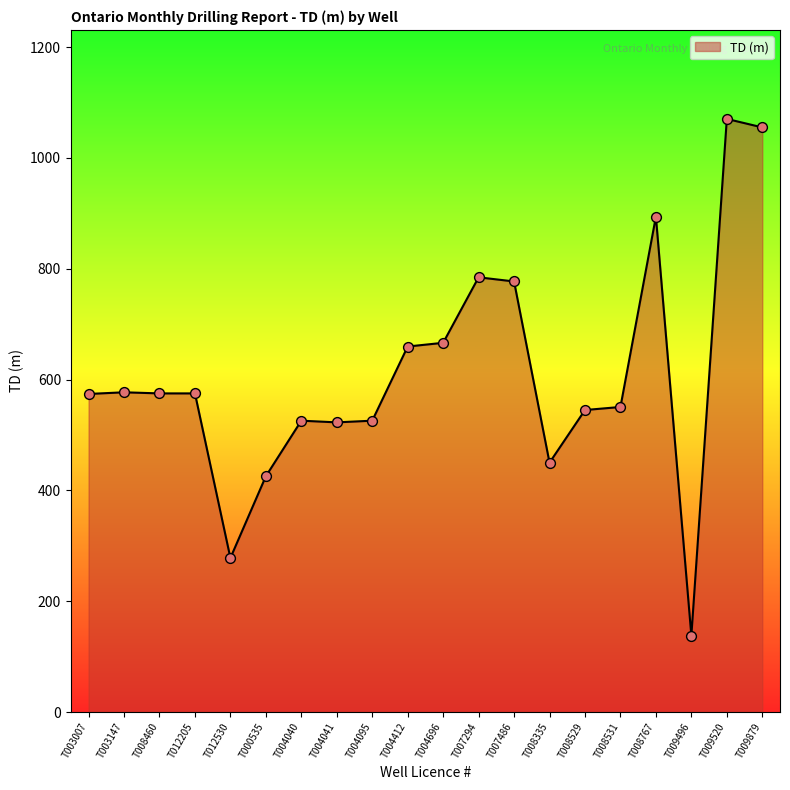

What is the ratio of the value at T008767 to the value at T000535?

2.1